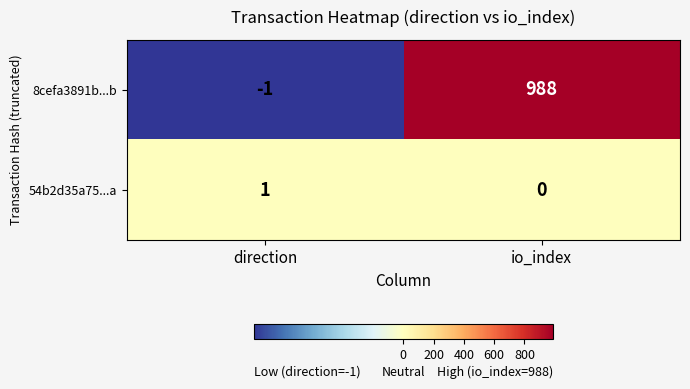

List the series in order of their overall mean, lowest first.

54b2d35a75...a, 8cefa3891b...b